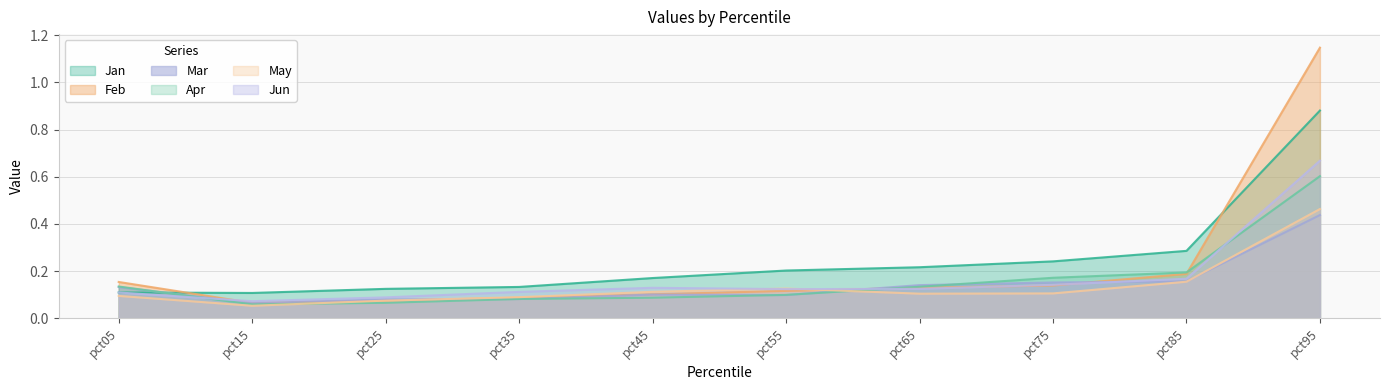

The value of Jan at pct45 is 0.3. True or false?

False